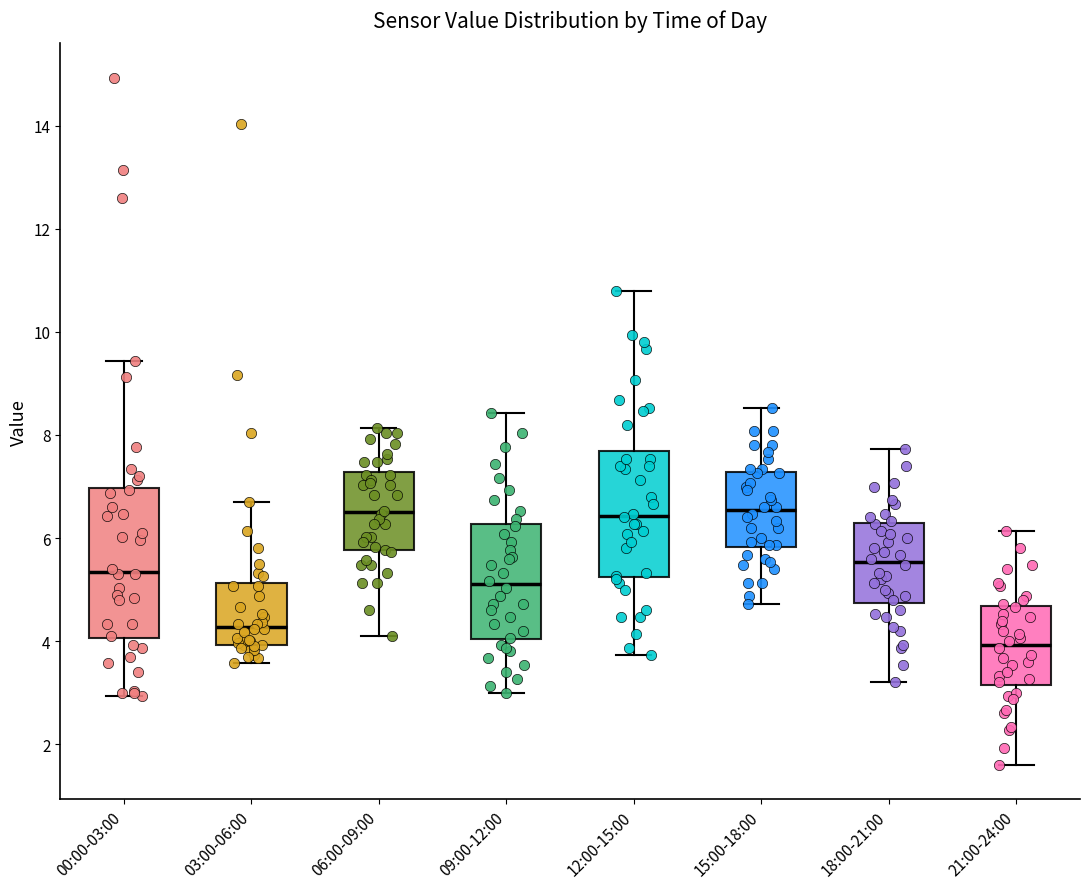

Reading left to right, read every box against the y-axis: the position of its median line, the range the box covers, and the ends of its whiskers. The values are not printed on the chart, so give them approximately, as read against the axis.

00:00-03:00: median 5.4, box 4.0 to 7.0, whiskers 3.0 to 9.4
03:00-06:00: median 4.2, box 4.0 to 5.2, whiskers 3.6 to 6.8
06:00-09:00: median 6.6, box 5.8 to 7.2, whiskers 4.2 to 8.2
09:00-12:00: median 5.2, box 4.0 to 6.2, whiskers 3.0 to 8.4
12:00-15:00: median 6.4, box 5.2 to 7.6, whiskers 3.8 to 10.8
15:00-18:00: median 6.6, box 5.8 to 7.2, whiskers 4.8 to 8.6
18:00-21:00: median 5.6, box 4.8 to 6.2, whiskers 3.2 to 7.8
21:00-24:00: median 4.0, box 3.2 to 4.6, whiskers 1.6 to 6.2